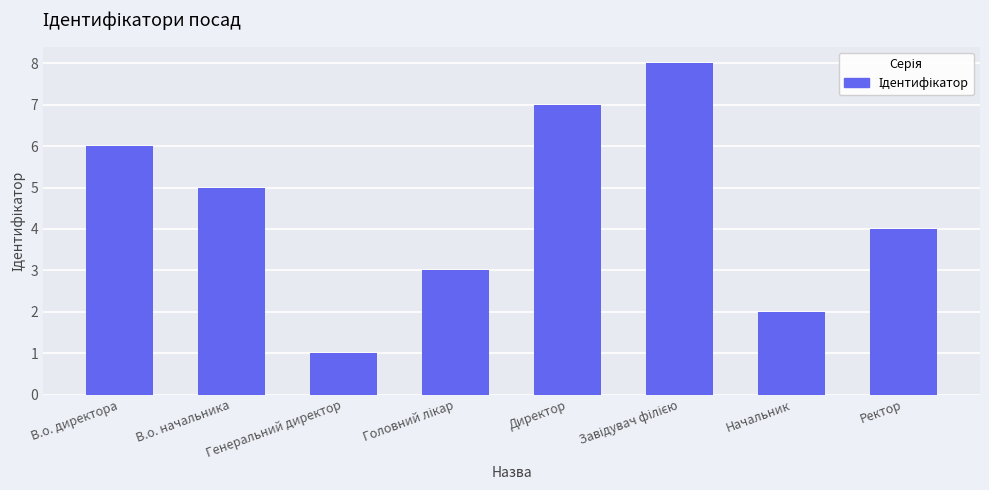

What is the difference between the values at В.о. директора and Директор?

1